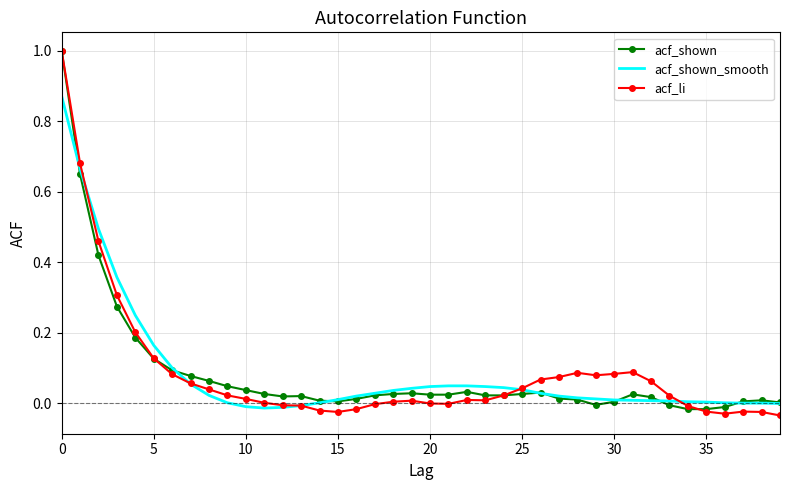

What is the greatest value displayed?

1.0